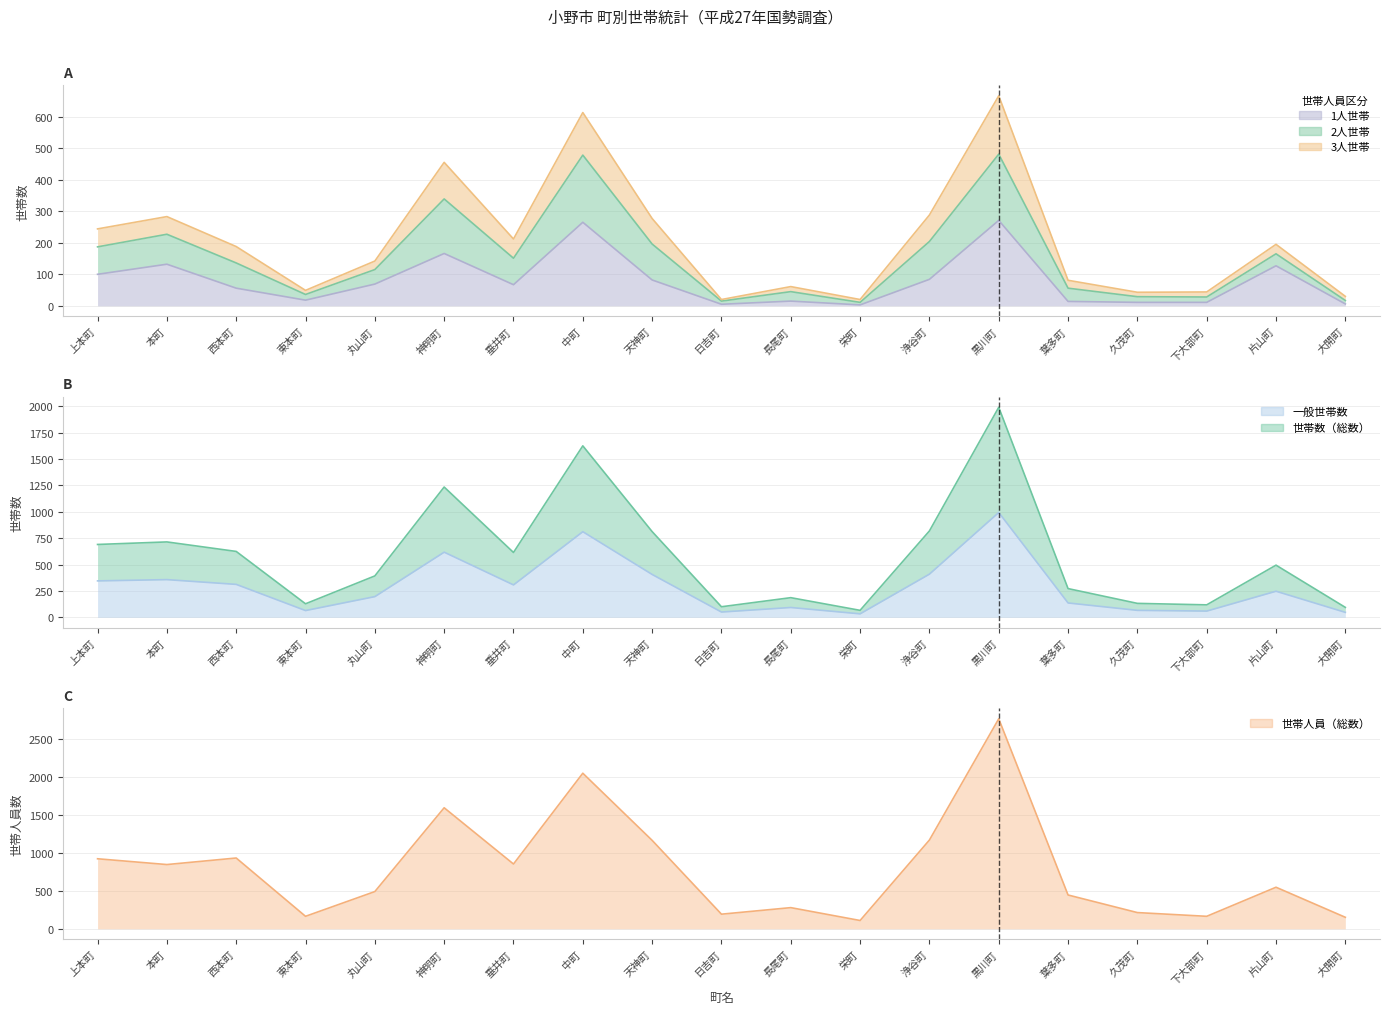

True or false: 一般世帯数 has a value of 17 at 下大部町.

False